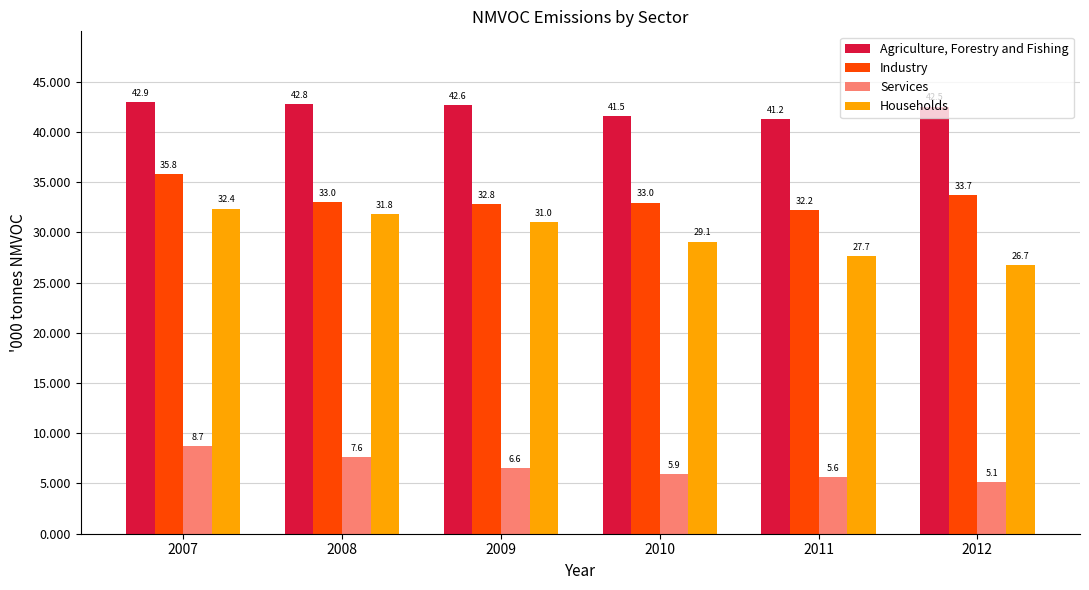

Are the bars horizontal?

No